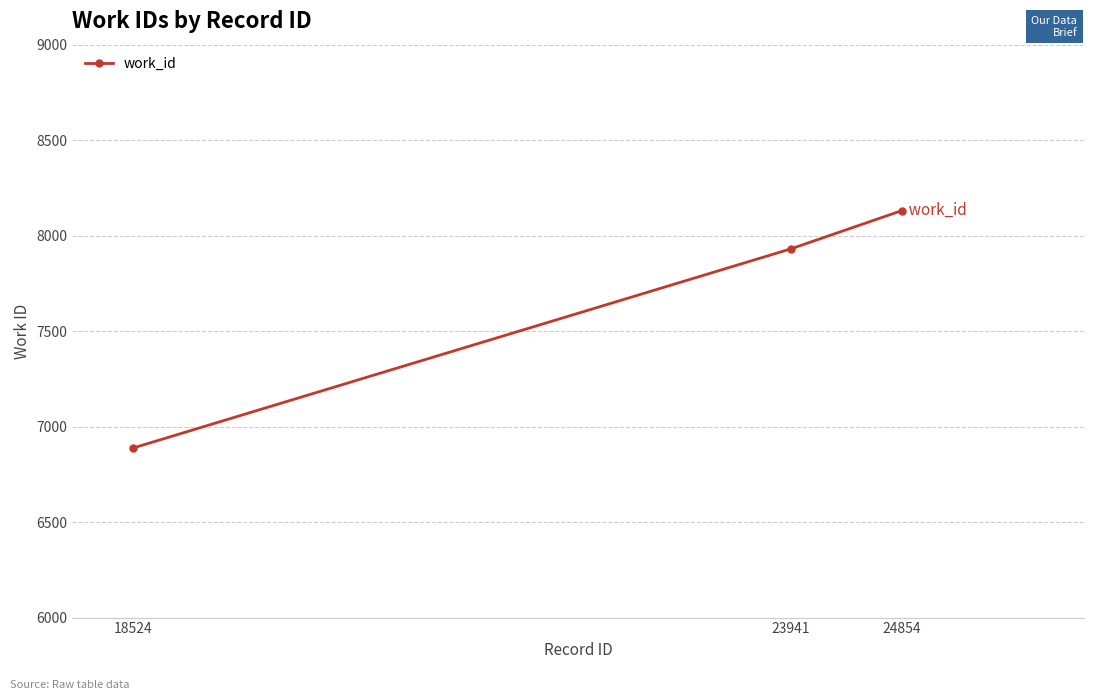

Which has a higher value, 18524 or 24854?

24854